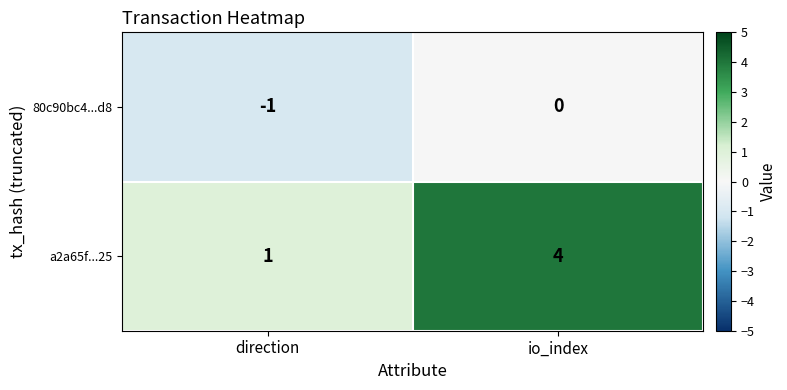

Which category has the lowest value in the 80c90bc4...d8 series?

direction